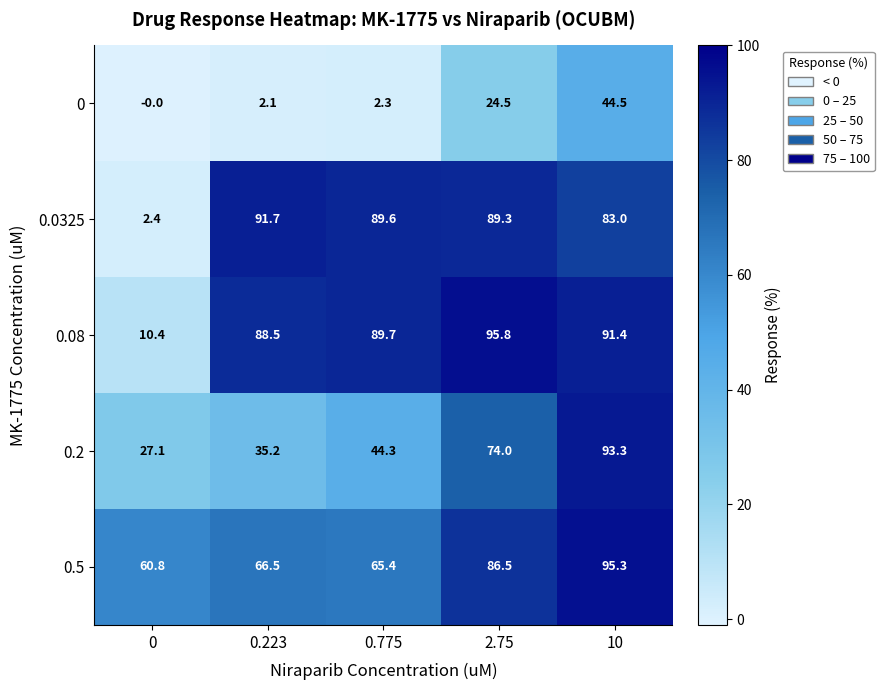

How many data points in 0.0325 are less than 89?

2